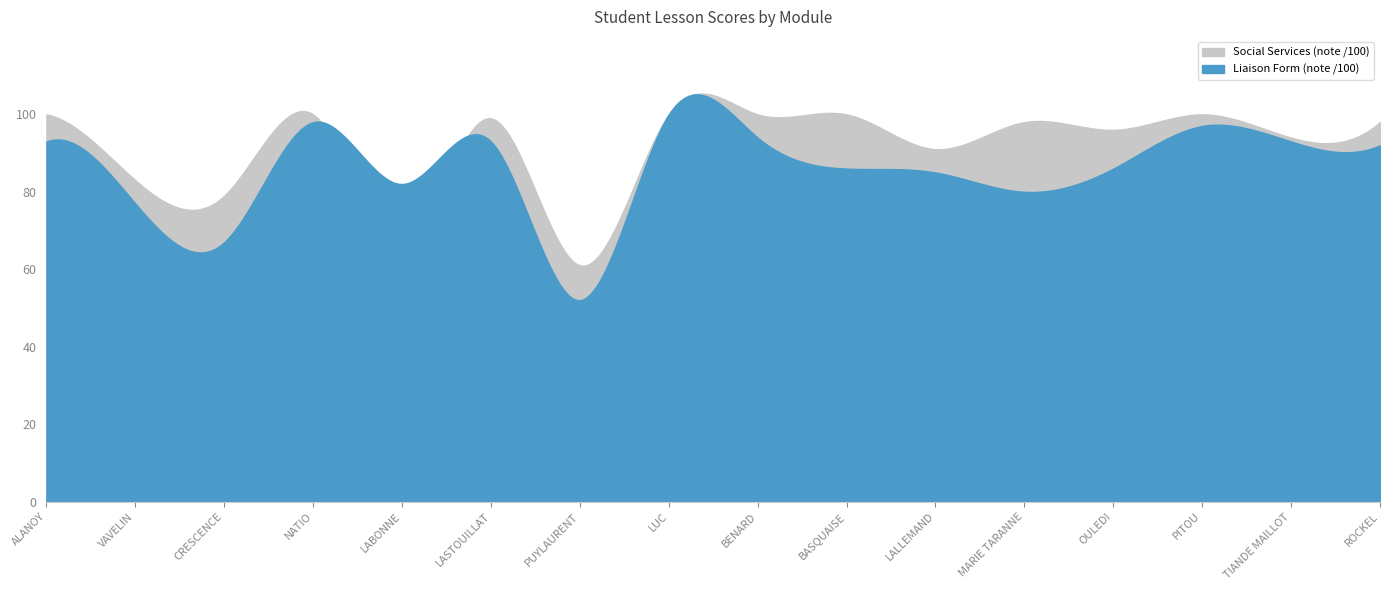

How many distinct data groups are displayed?

2